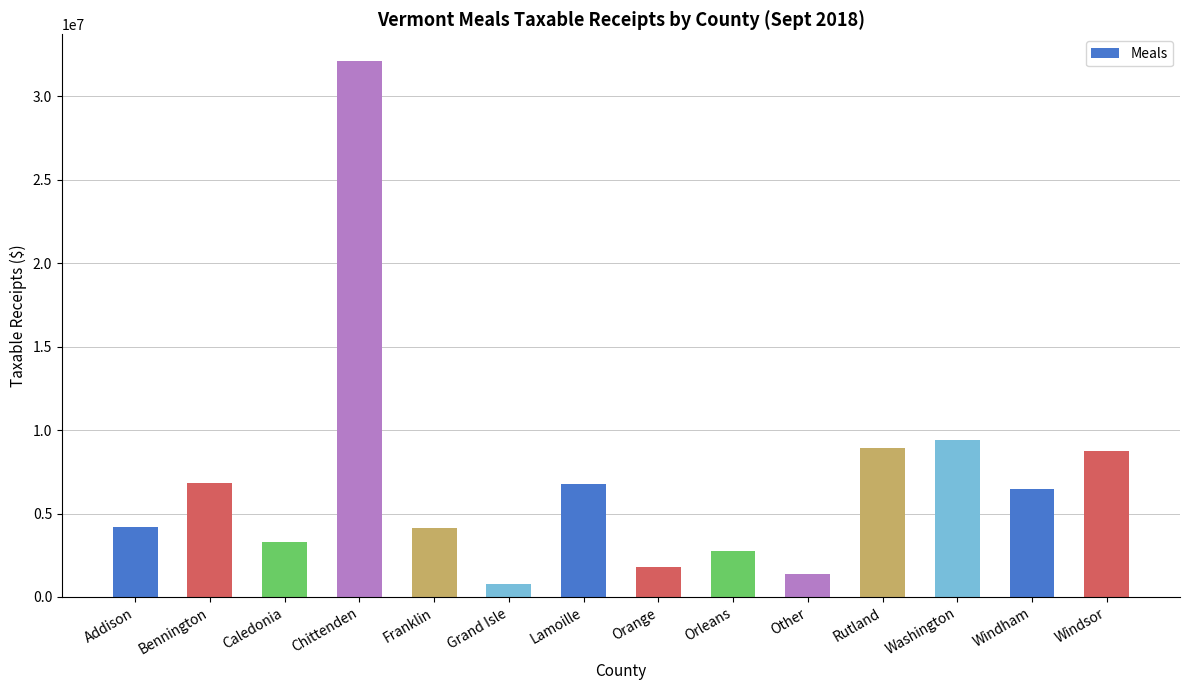

Is it true that the value at Caledonia is 3291651.3?

True